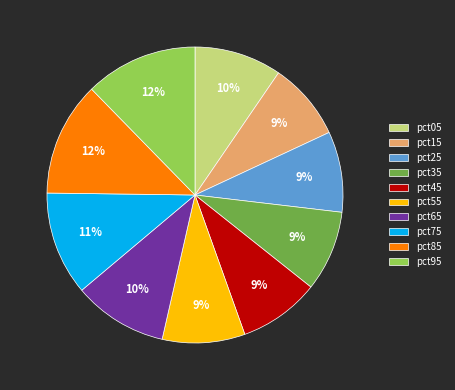

True or false: pct05 accounts for 1% of the total.

False